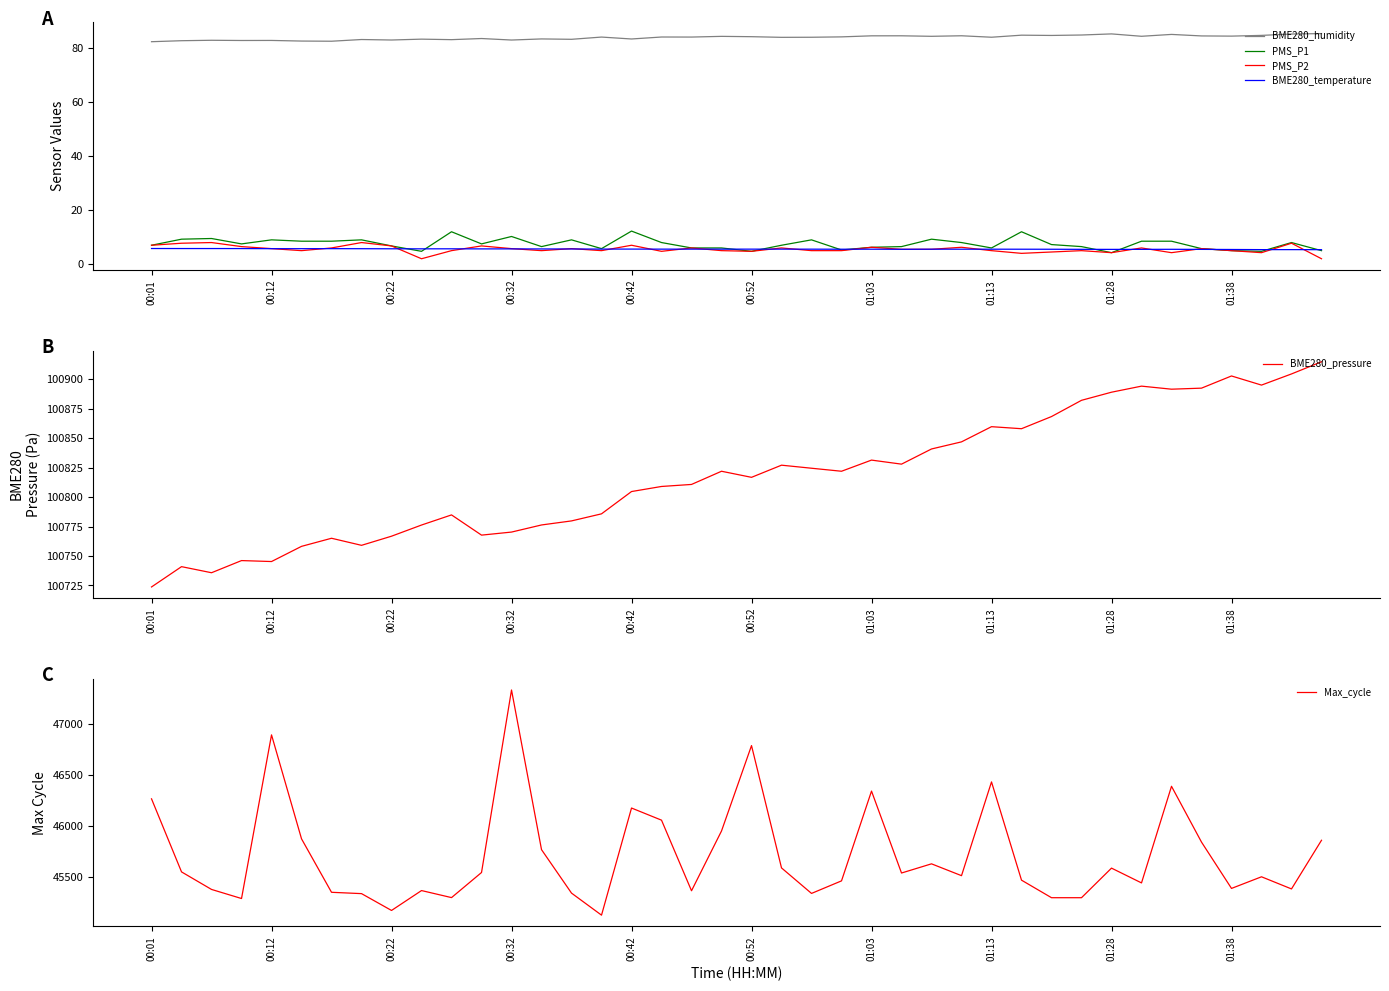

How many interior local valleys does the BME280_pressure series have?

10